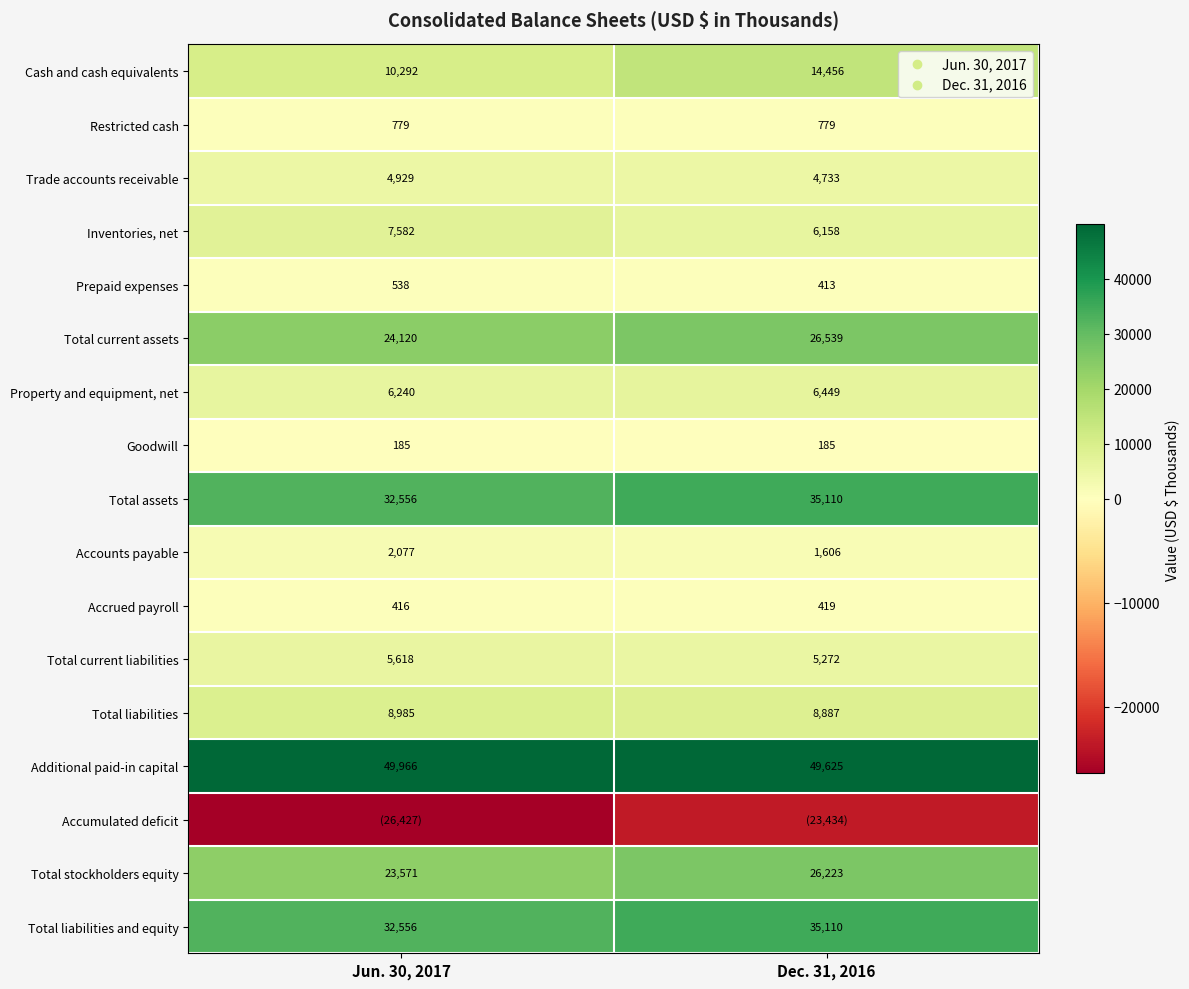

What is the sum of all Inventories, net values?

13740